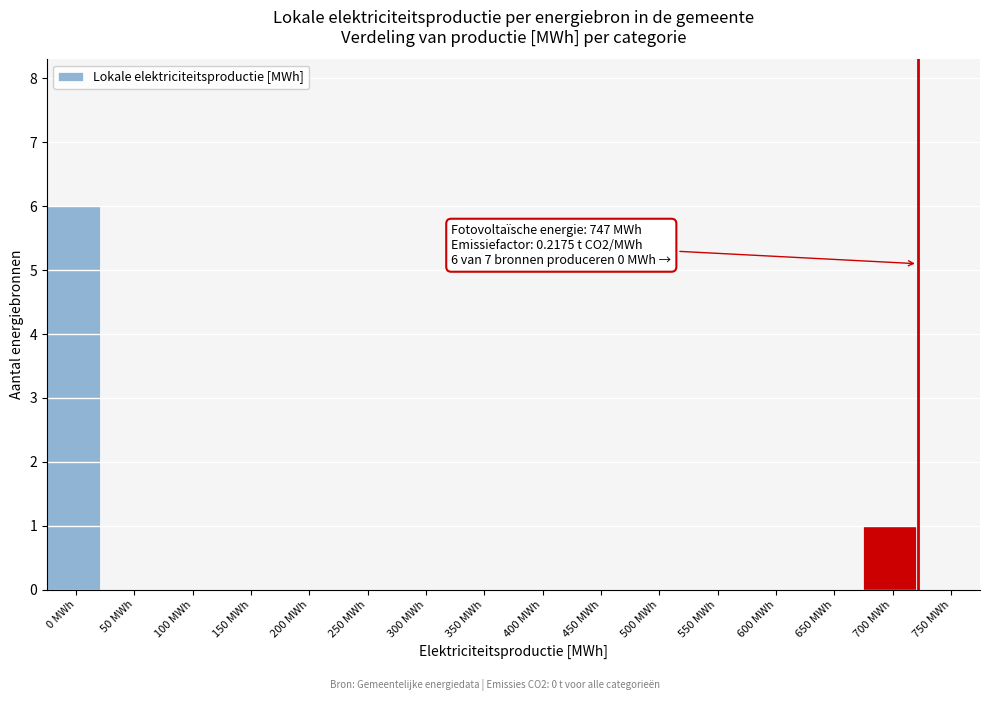

Reading right to left, extract all data points from this chart.

750 MWh=0	700 MWh=1	650 MWh=0	600 MWh=0	550 MWh=0	500 MWh=0	450 MWh=0	400 MWh=0	350 MWh=0	300 MWh=0	250 MWh=0	200 MWh=0	150 MWh=0	100 MWh=0	50 MWh=0	0 MWh=6